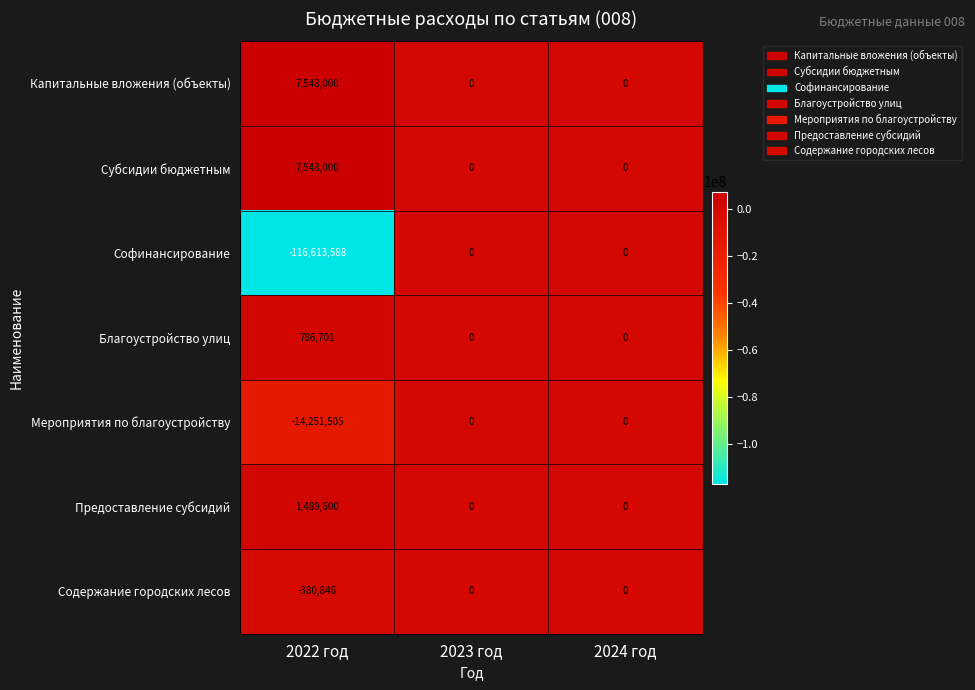

How many series are shown in this chart?

7